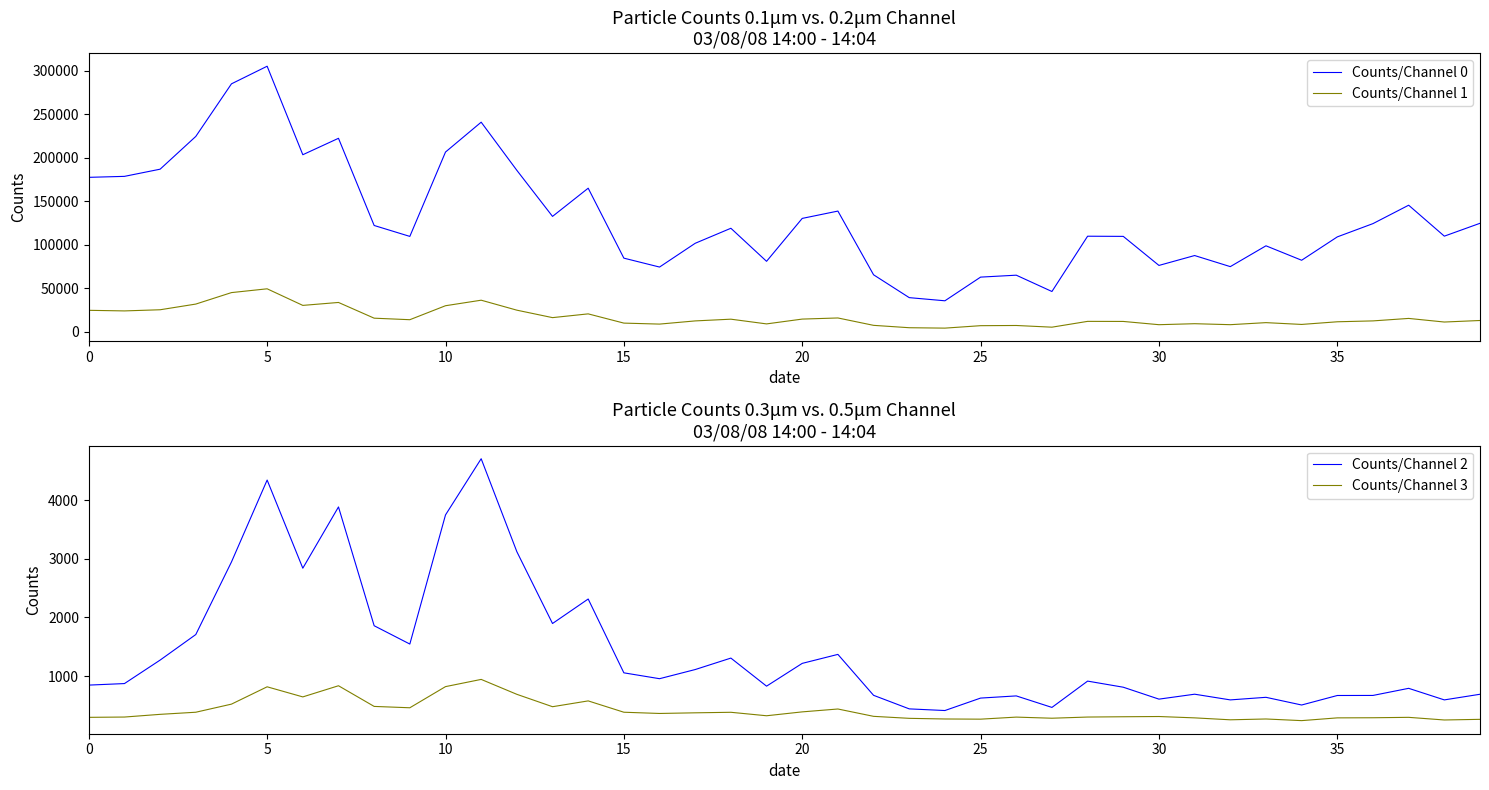

True or false: Counts/Channel 2 and Counts/Channel 3 intersect in this chart.

False